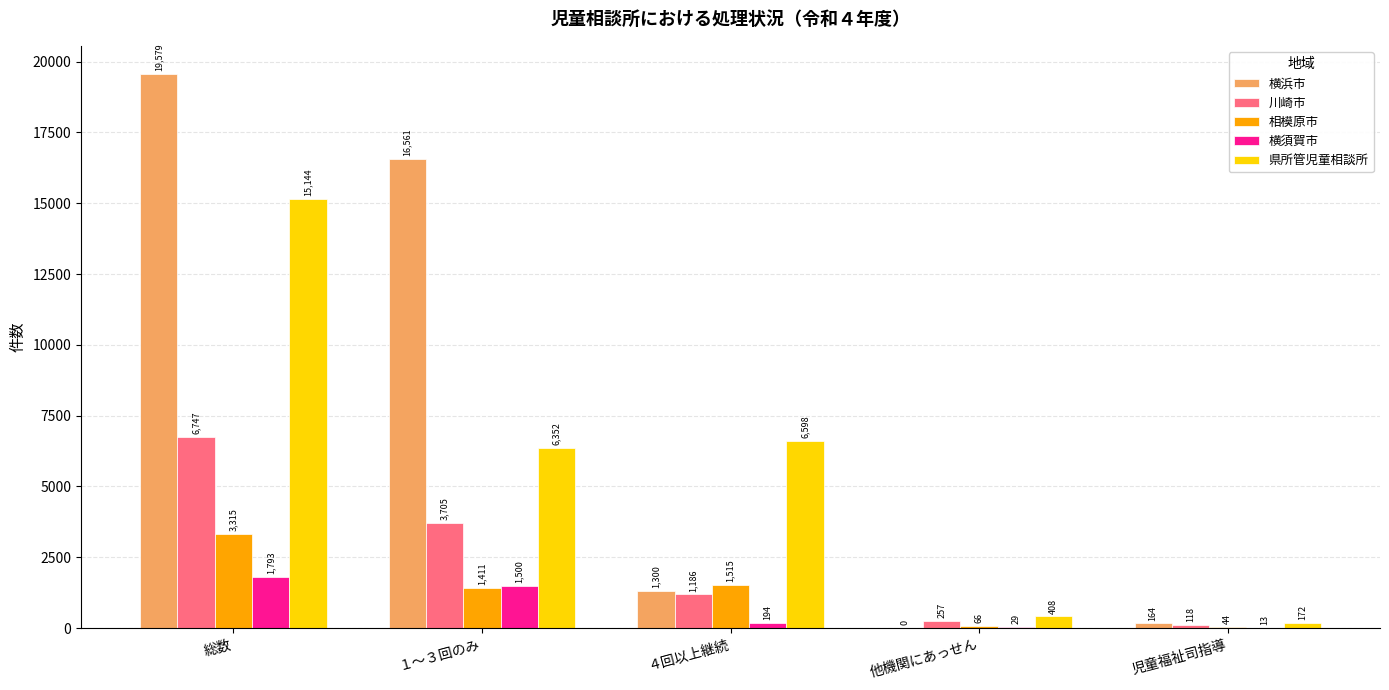

What is the total value across all series at 総数?

46578